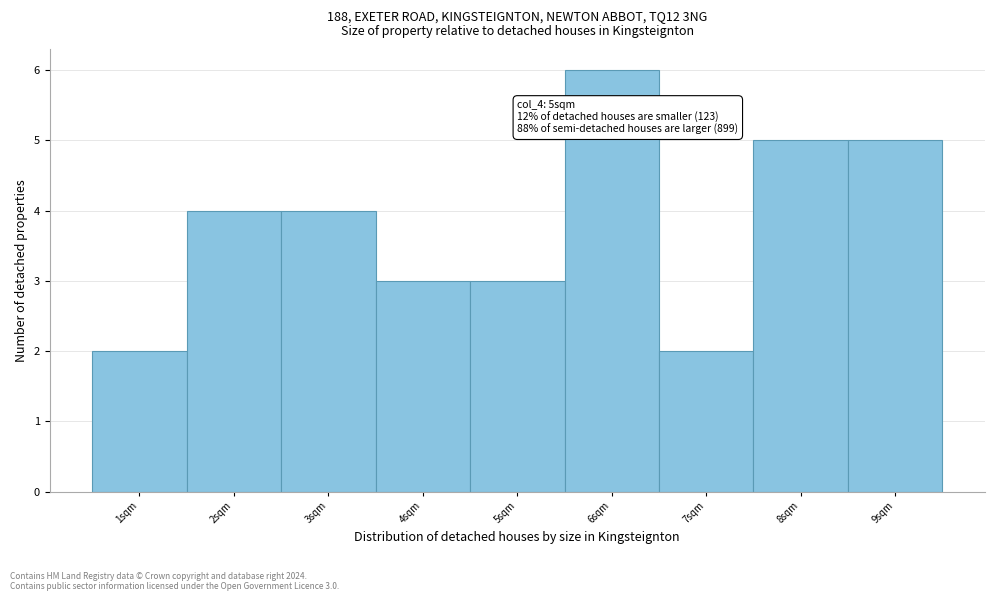

Which range on the x-axis has the tallest bar?

5.5 to 6.5